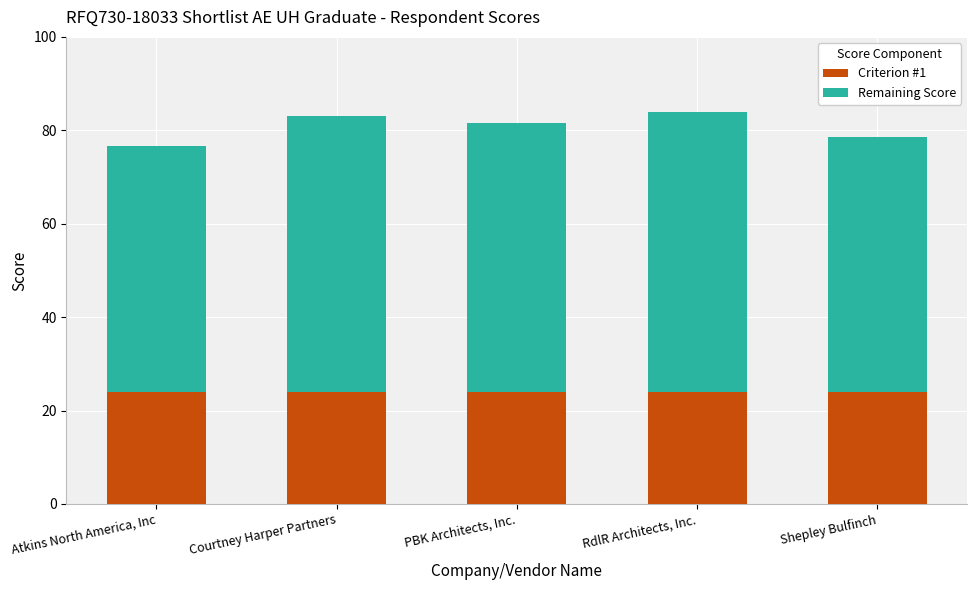

What is the average value of the Criterion #1 series?

24.0